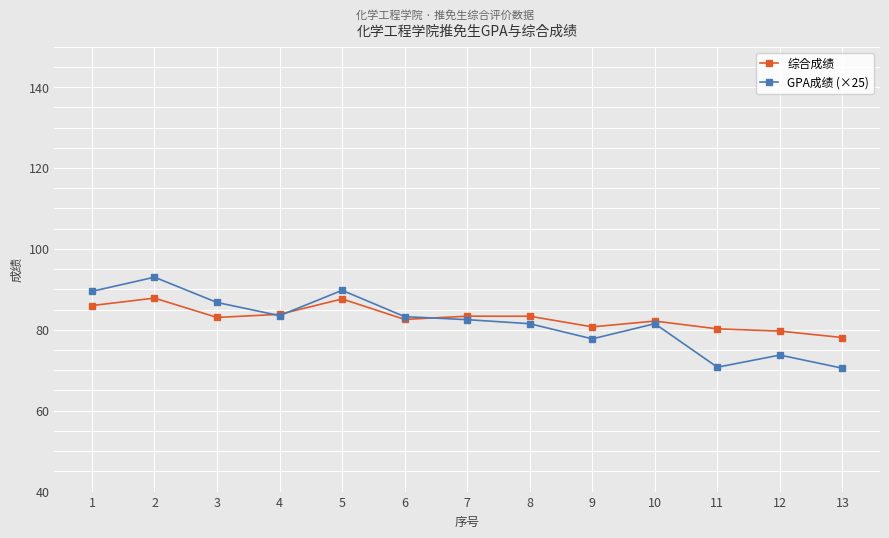

Which series has the widest spread of values?

GPA成绩 (×25)